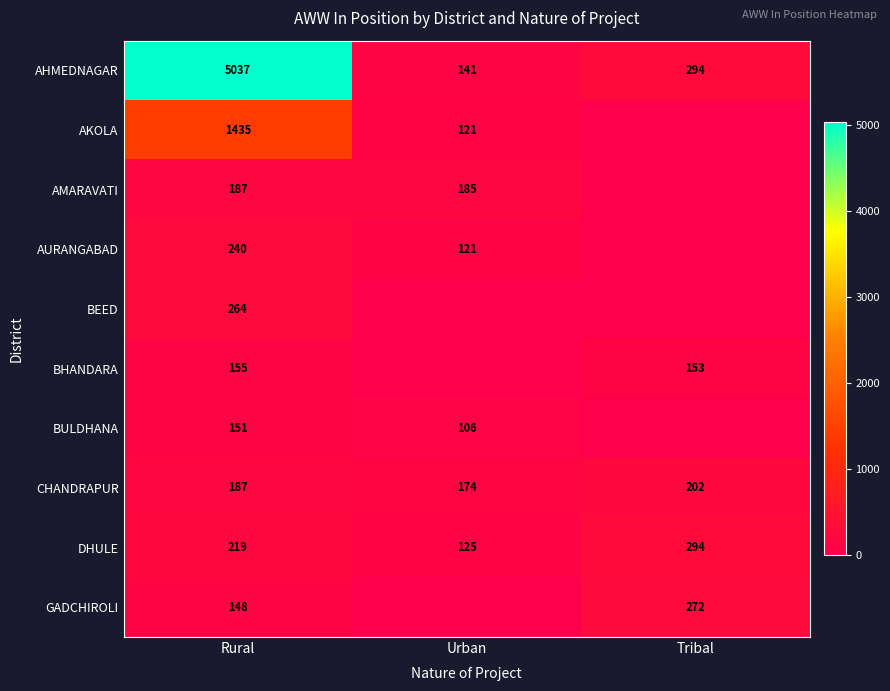

The value of AMARAVATI at Rural is 187. True or false?

True